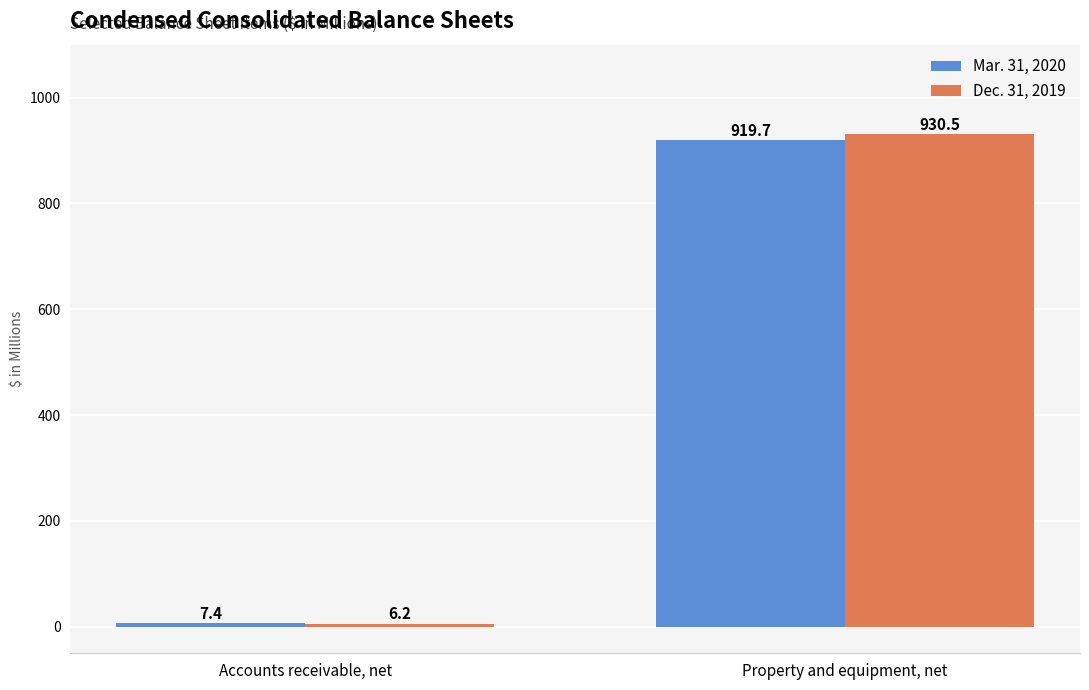

Is it true that Mar. 31, 2020 equals 919.7 at Property and equipment, net?

True